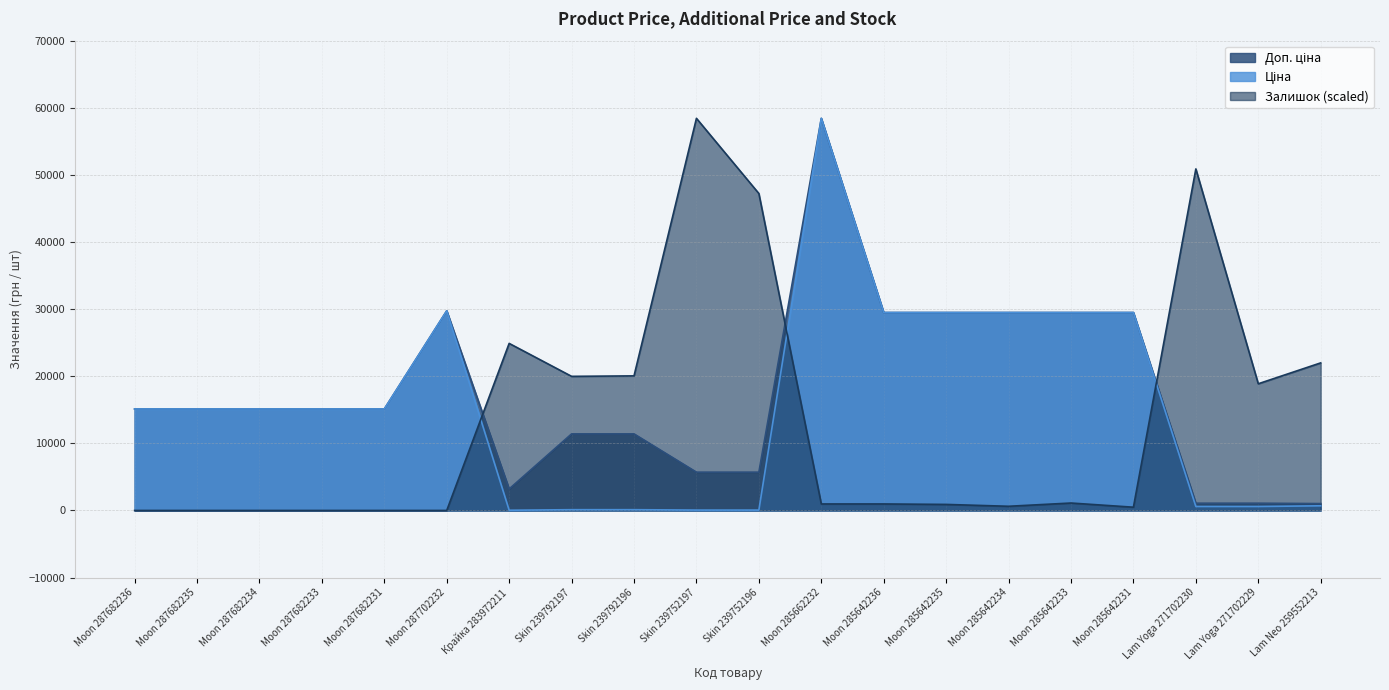

What is the average value of the Залишок series?

13369.0